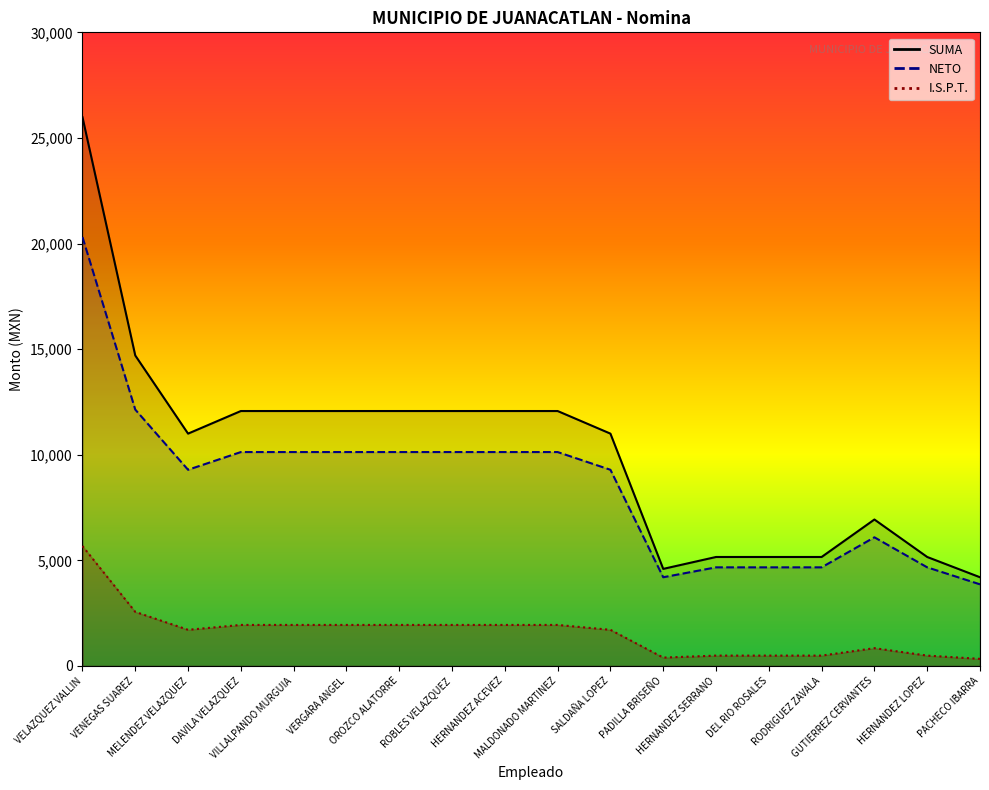

Reading right to left, transcribe all the data shown in this chart.

SUMA: 4200.0	5159.5	6933.9	5159.5	5159.5	5159.5	4595.9	11000.0	12070.3	12070.3	12070.3	12070.3	12070.3	12070.3	12070.3	11000.0	14700.0	25985.0
NETO: 3864.4	4669.3	6091.0	4669.3	4669.3	4669.3	4200.0	9288.6	10127.7	10127.7	10127.7	10127.7	10127.7	10127.7	10127.7	9288.6	12138.6	20306.5
IMPORTE: 335.6	490.2	842.9	490.2	490.2	490.2	395.9	1711.4	1942.6	1942.6	1942.6	1942.6	1942.6	1942.6	1942.6	1711.4	2561.4	5678.5